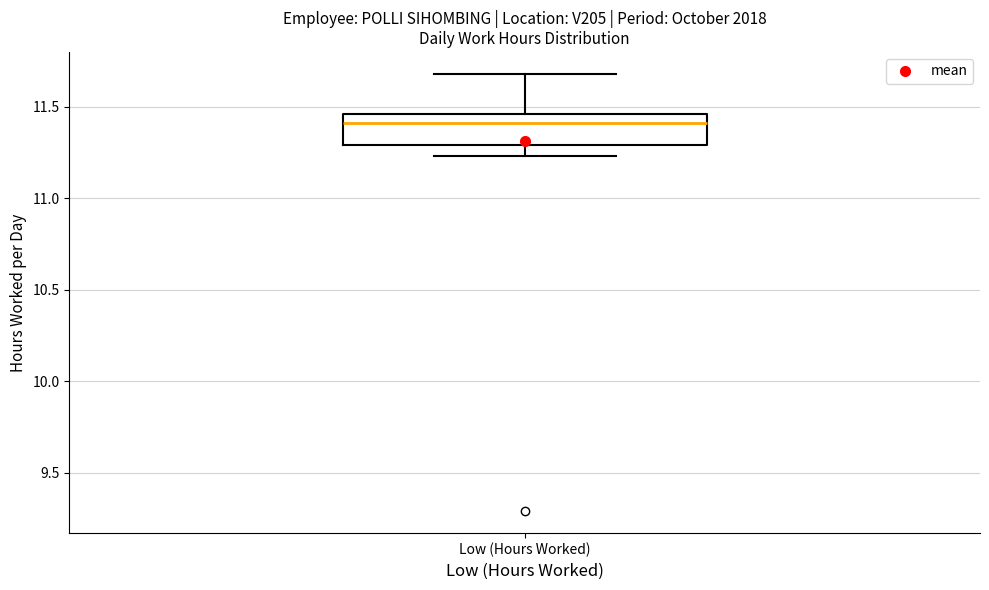

Transcribe this box plot: give where the median line is, the range the box spans, and where the two whiskers end, as read against the y-axis. The values are not printed on the chart, so give them approximately, as read against the axis.

median 11.40, box 11.30 to 11.45, whiskers 11.25 to 11.70